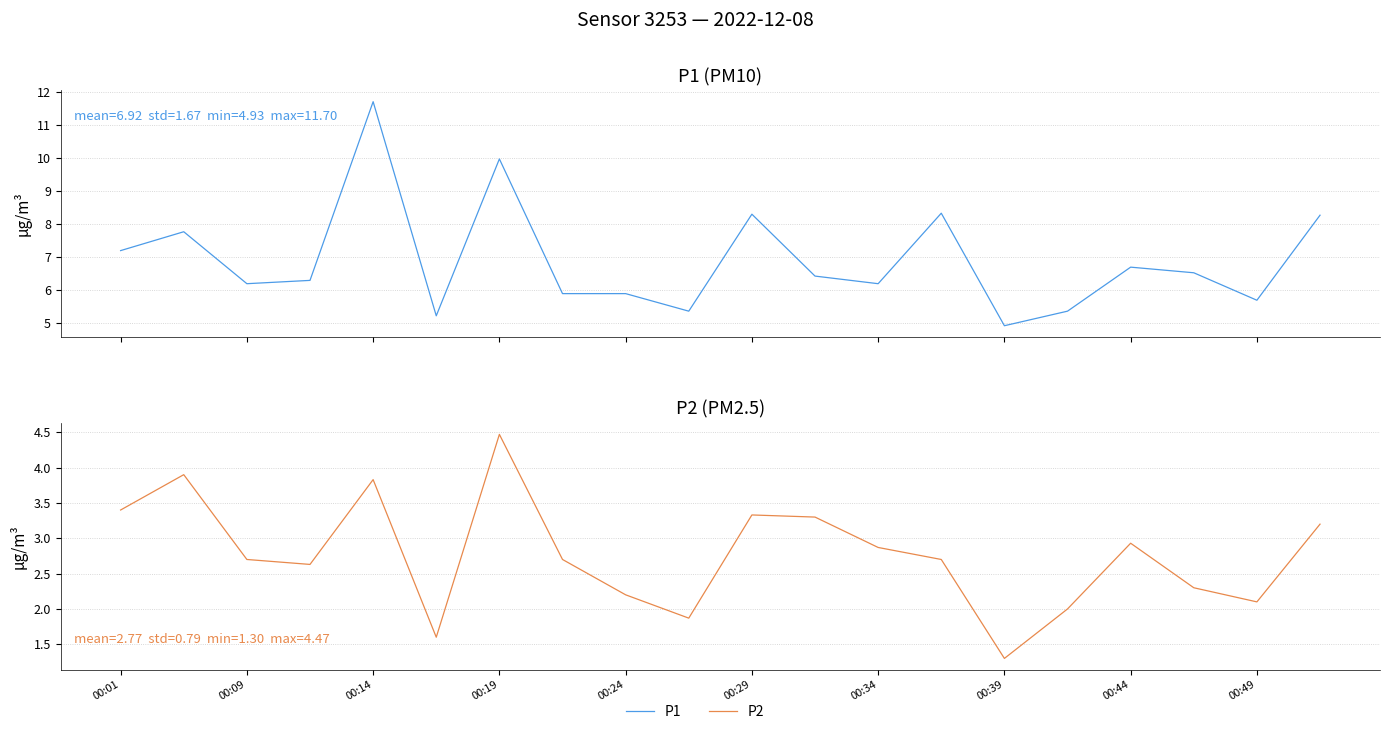

What is the difference between the second highest and minimum values in the P1 series?

5.0